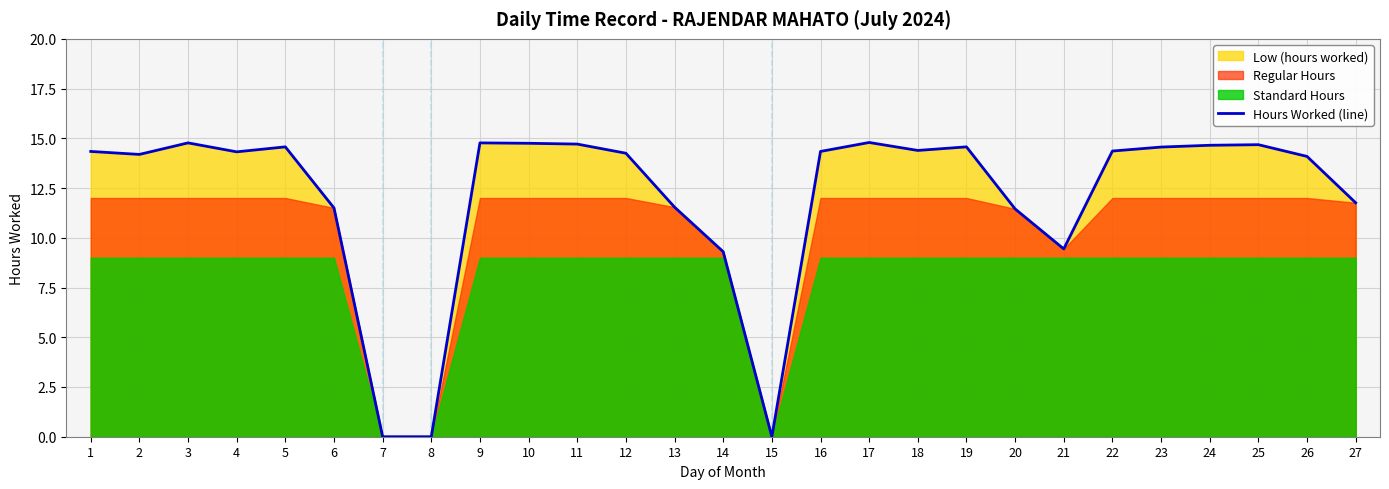

What is the difference between the maximum and second lowest values?

14.8